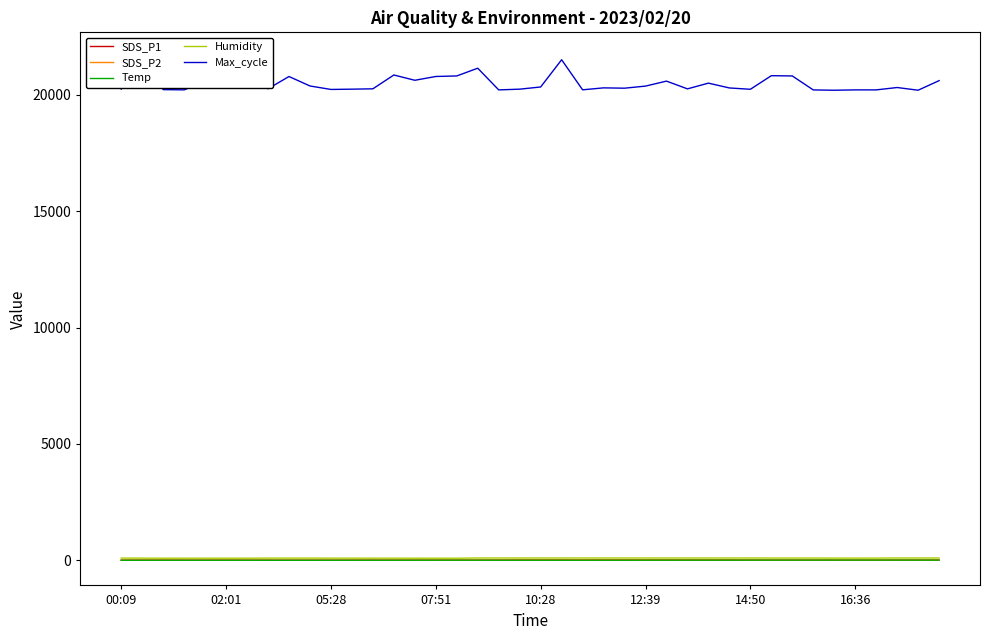

Where does the Humidity series first go above 97?

17